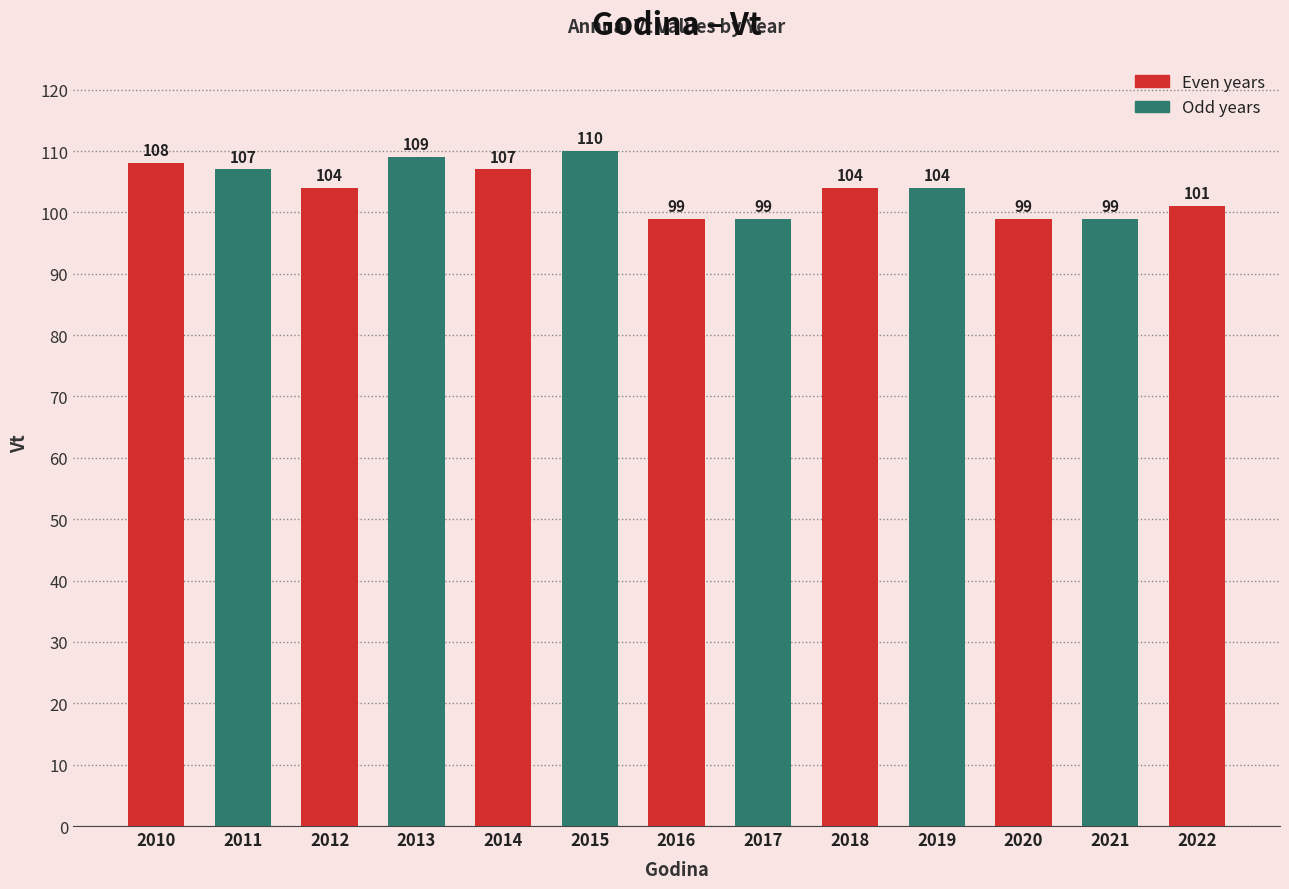

Where does the data first go above 104?

2010